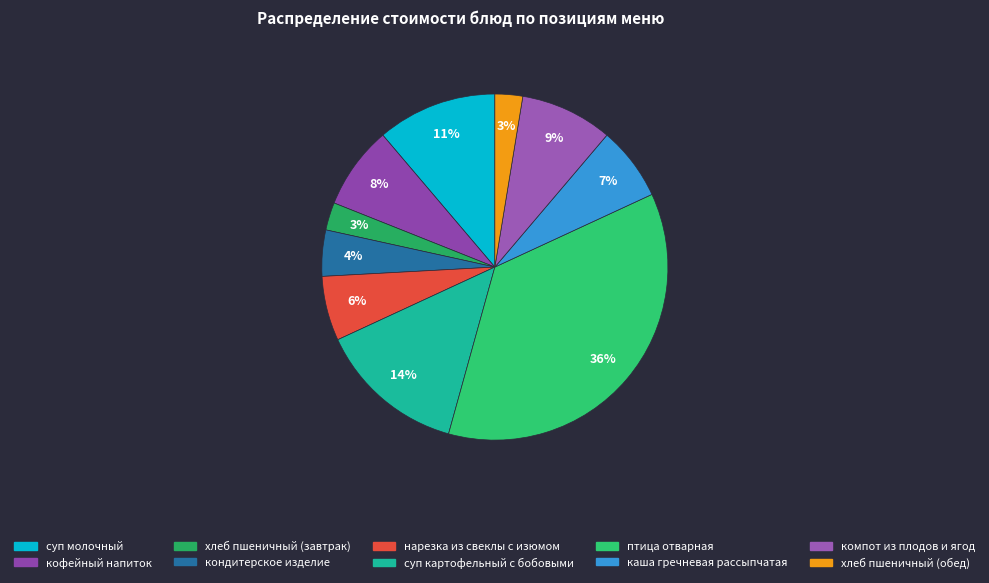

What is the smallest slice in the pie chart?

хлеб пшеничный (завтрак)